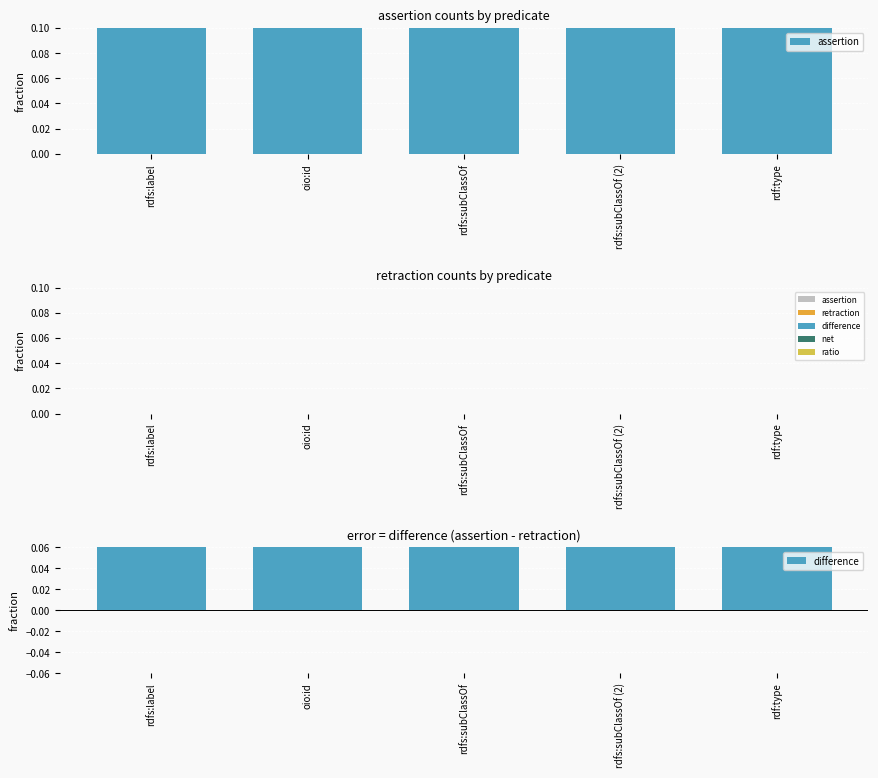

Between oio:id and rdfs:subClassOf (2), which series saw the biggest shift?

assertion